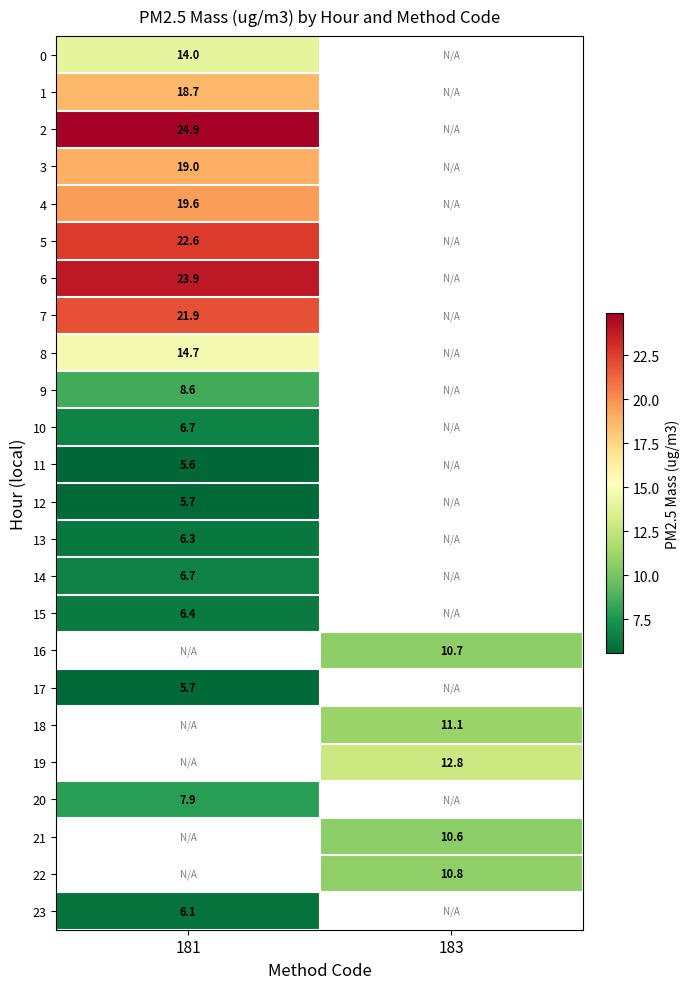

Which has a higher value, 183 or 181?

181